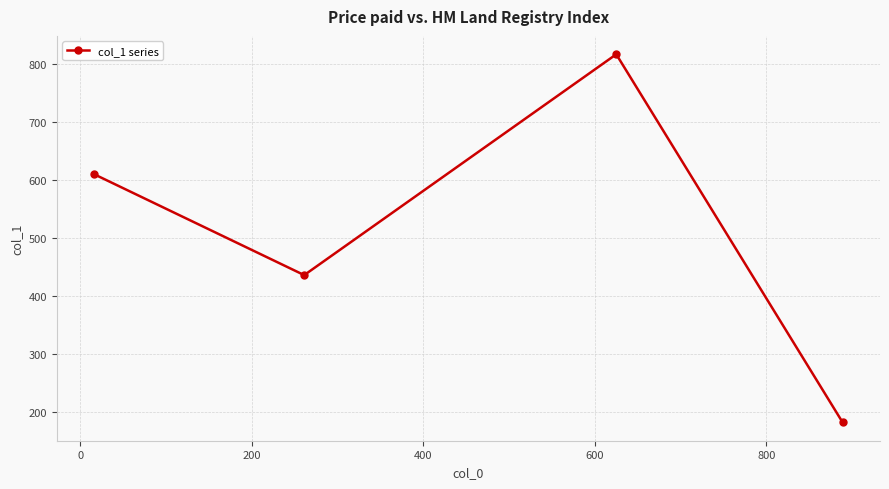

Which has a higher value, −200 or 400?

400